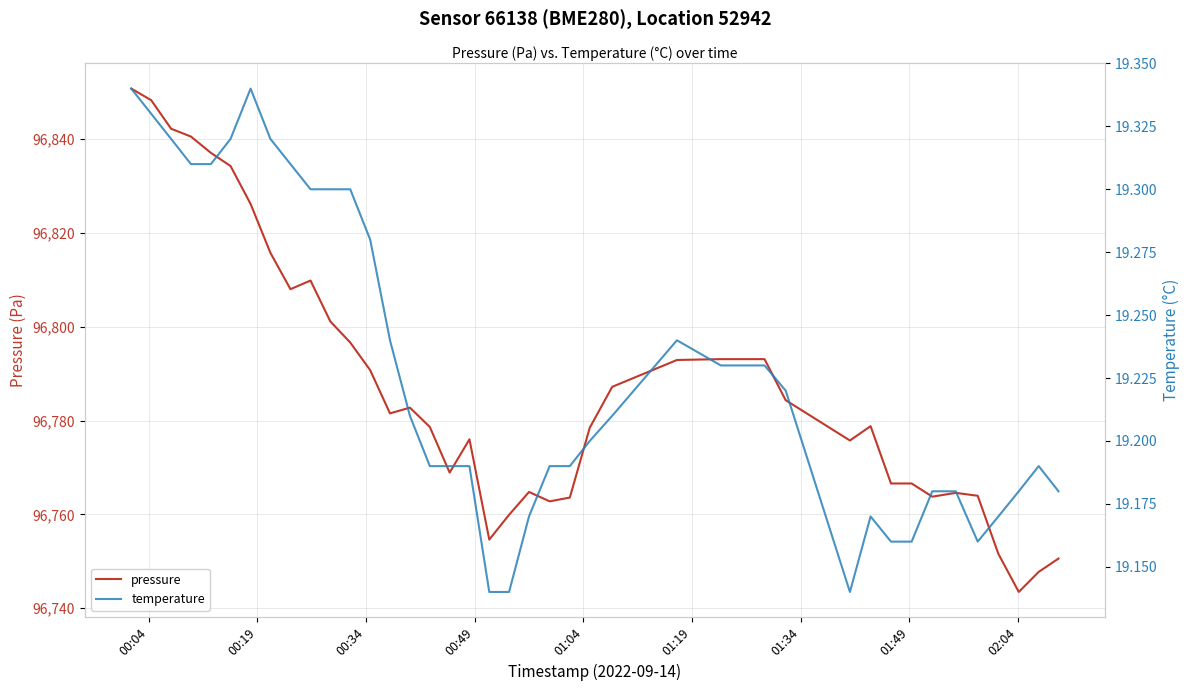

What is the sum of all pressure values?

3871497.4